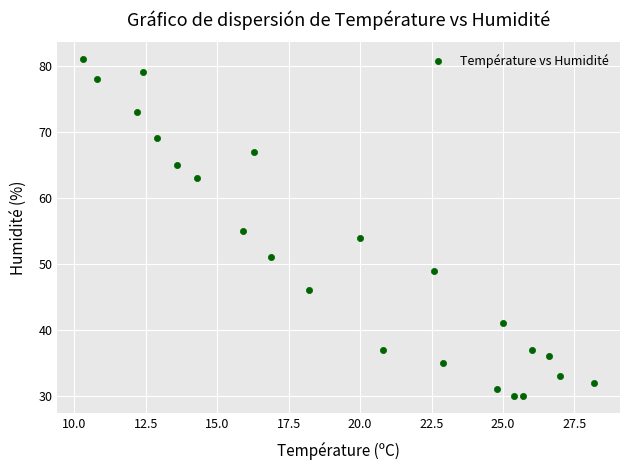

What is the range of Y values (max minus min)?

51